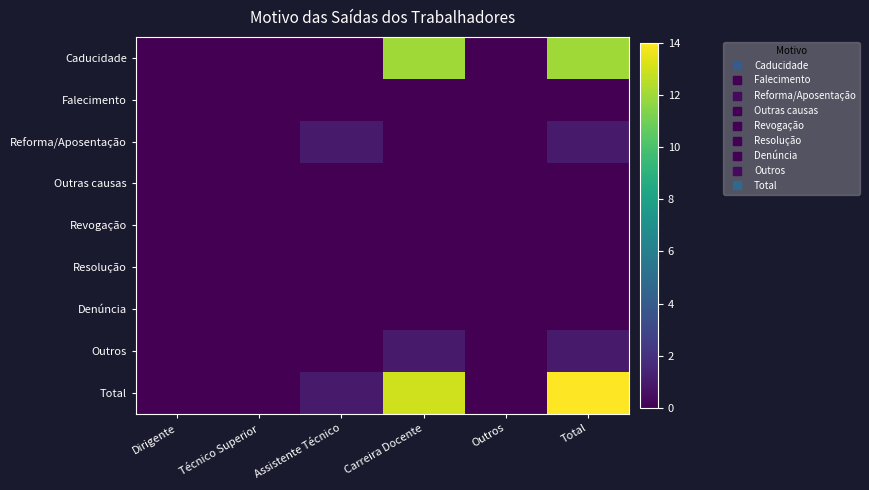

Reading left to right, list all the values displayed in this chart.

Caducidade: Dirigente=0	Técnico Superior=0	Assistente Técnico=0	Carreira Docente=12	Outros=0	Total=12
Falecimento: Dirigente=0	Técnico Superior=0	Assistente Técnico=0	Carreira Docente=0	Outros=0	Total=0
Reforma/Aposentação: Dirigente=0	Técnico Superior=0	Assistente Técnico=1	Carreira Docente=0	Outros=0	Total=1
Outras causas: Dirigente=0	Técnico Superior=0	Assistente Técnico=0	Carreira Docente=0	Outros=0	Total=0
Revogação: Dirigente=0	Técnico Superior=0	Assistente Técnico=0	Carreira Docente=0	Outros=0	Total=0
Resolução: Dirigente=0	Técnico Superior=0	Assistente Técnico=0	Carreira Docente=0	Outros=0	Total=0
Denúncia: Dirigente=0	Técnico Superior=0	Assistente Técnico=0	Carreira Docente=0	Outros=0	Total=0
Outros: Dirigente=0	Técnico Superior=0	Assistente Técnico=0	Carreira Docente=1	Outros=0	Total=1
Total: Dirigente=0	Técnico Superior=0	Assistente Técnico=1	Carreira Docente=13	Outros=0	Total=14